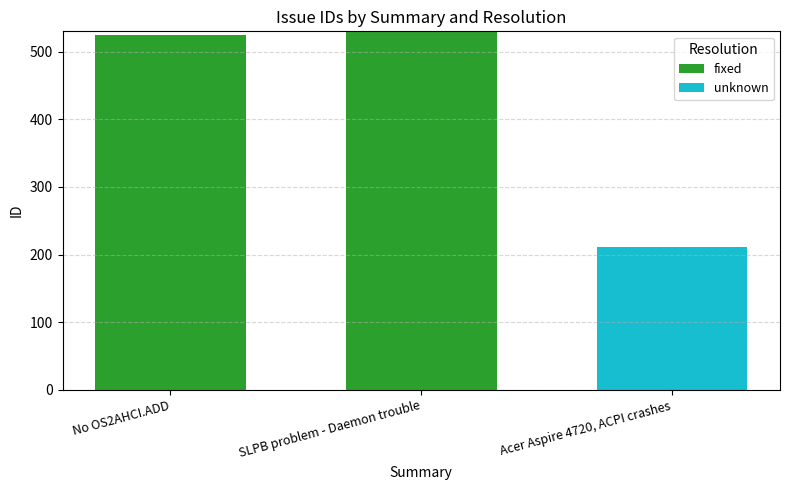

What are all the series names shown in the legend?

fixed, unknown